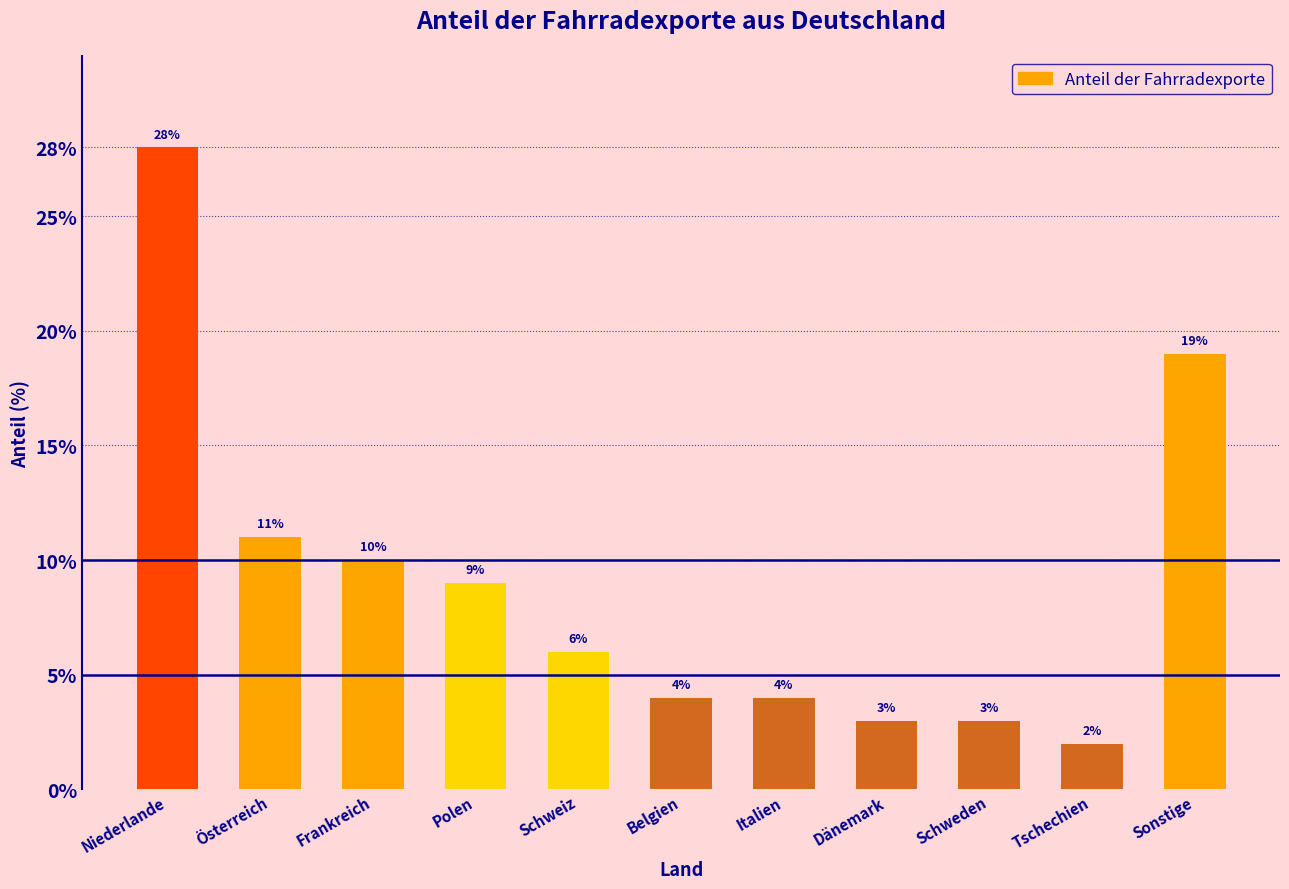

Reading right to left, list all the values displayed in this chart.

Sonstige=19	Tschechien=2	Schweden=3	Dänemark=3	Italien=4	Belgien=4	Schweiz=6	Polen=9	Frankreich=10	Österreich=11	Niederlande=28